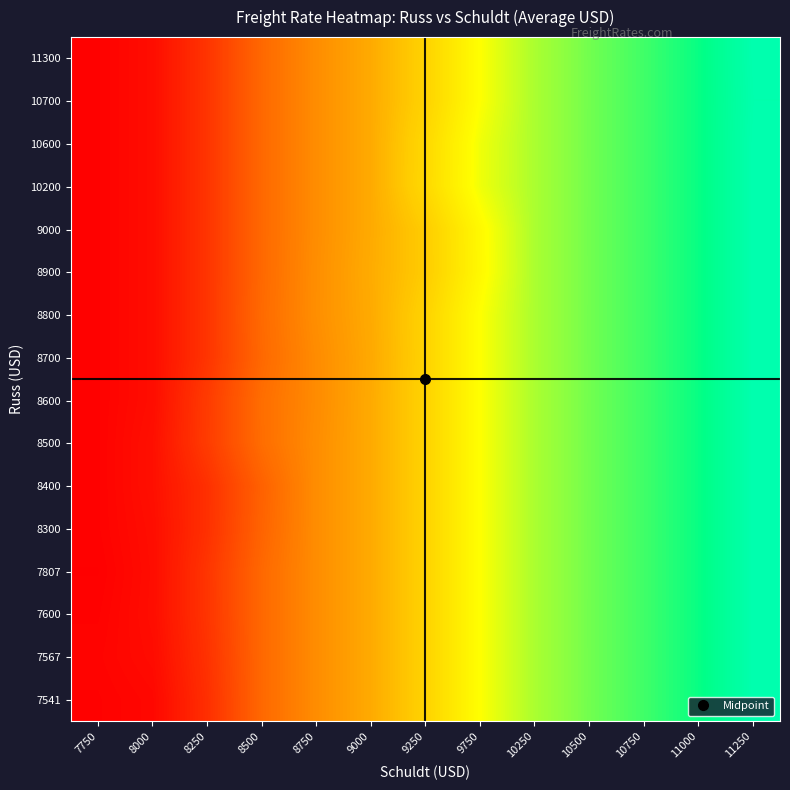

At how many categories does at least one series exceed 8615?

9